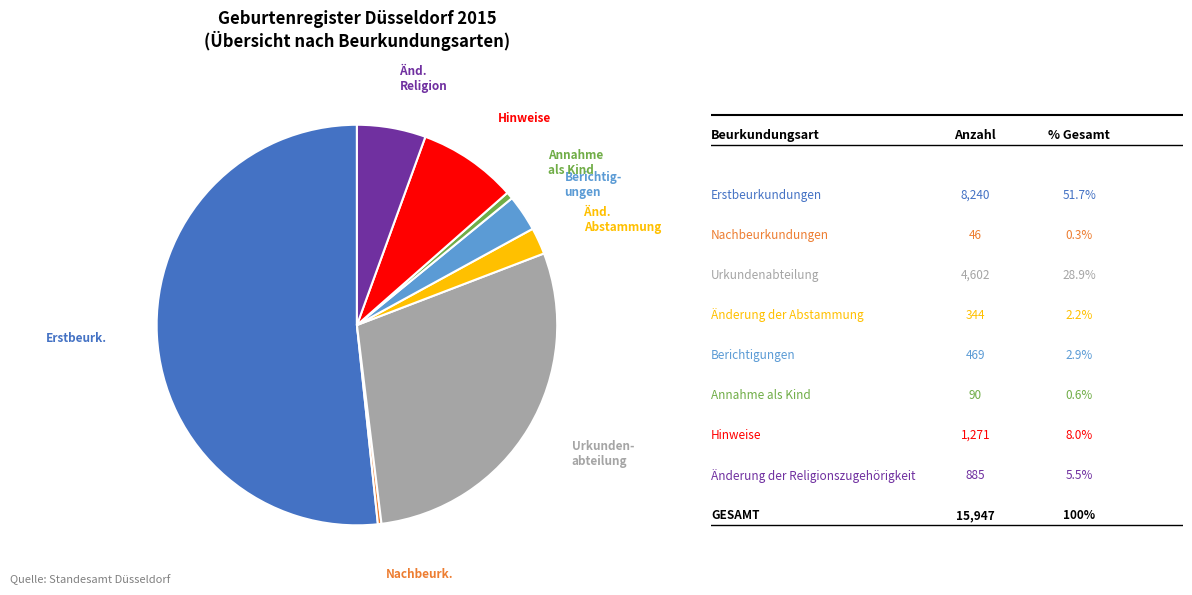

Count the number of slices in the pie.

8